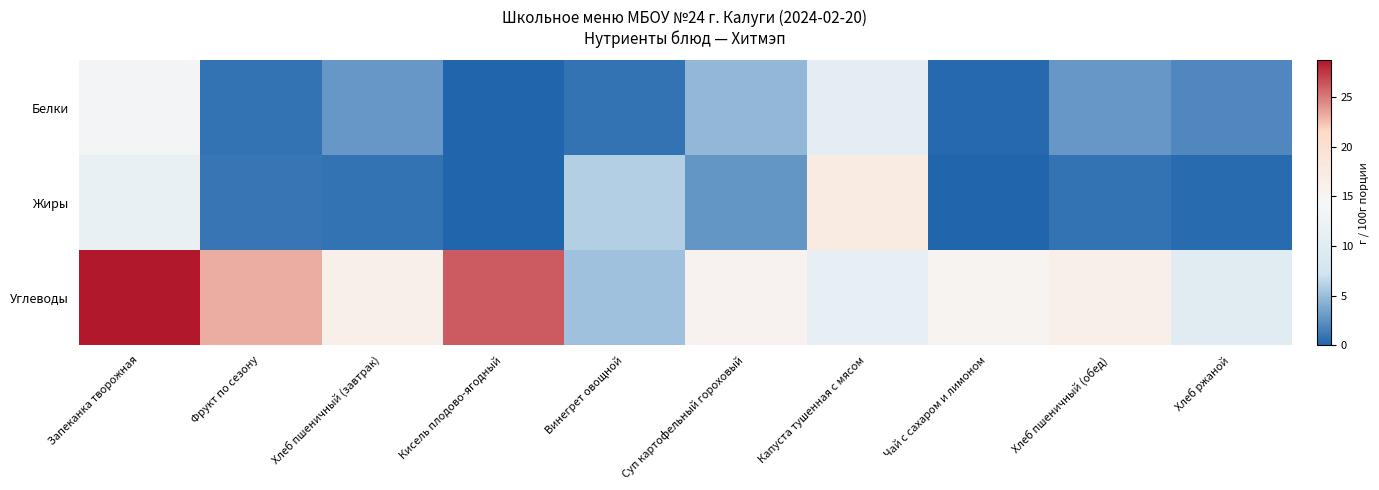

Reading left to right, what are all the values shown in this chart?

Белки: Запеканка творожная=13.5	Фрукт по сезону=0.8	Хлеб пшеничный (завтрак)=2.9	Кисель плодово-ягодный=0.0	Винегрет овощной=0.9	Суп картофельный гороховый=4.7	Капуста тушенная с мясом=10.6	Чай с сахаром и лимоном=0.2	Хлеб пшеничный (обед)=2.9	Хлеб ржаной=2.0
Жиры: Запеканка творожная=11.8	Фрукт по сезону=0.9	Хлеб пшеничный (завтрак)=0.8	Кисель плодово-ягодный=0.0	Винегрет овощной=6.0	Суп картофельный гороховый=2.7	Капуста тушенная с мясом=17.4	Чай с сахаром и лимоном=0.1	Хлеб пшеничный (обед)=0.8	Хлеб ржаной=0.4
Углеводы: Запеканка творожная=28.7	Фрукт по сезону=23.2	Хлеб пшеничный (завтрак)=16.3	Кисель плодово-ягодный=26.2	Винегрет овощной=5.2	Суп картофельный гороховый=15.5	Капуста тушенная с мясом=11.4	Чай с сахаром и лимоном=15.1	Хлеб пшеничный (обед)=16.3	Хлеб ржаной=10.0